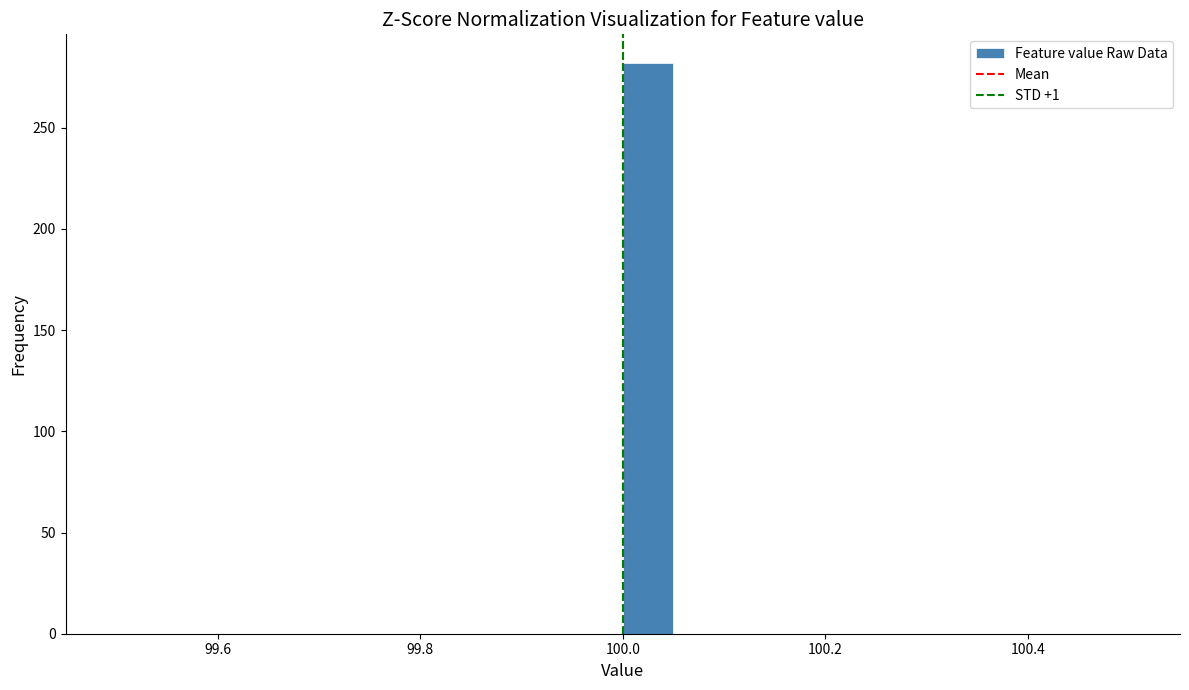

Around what value on the x-axis is the tallest bar? Give the approximate position of its centre, as read against the axis.

100.02